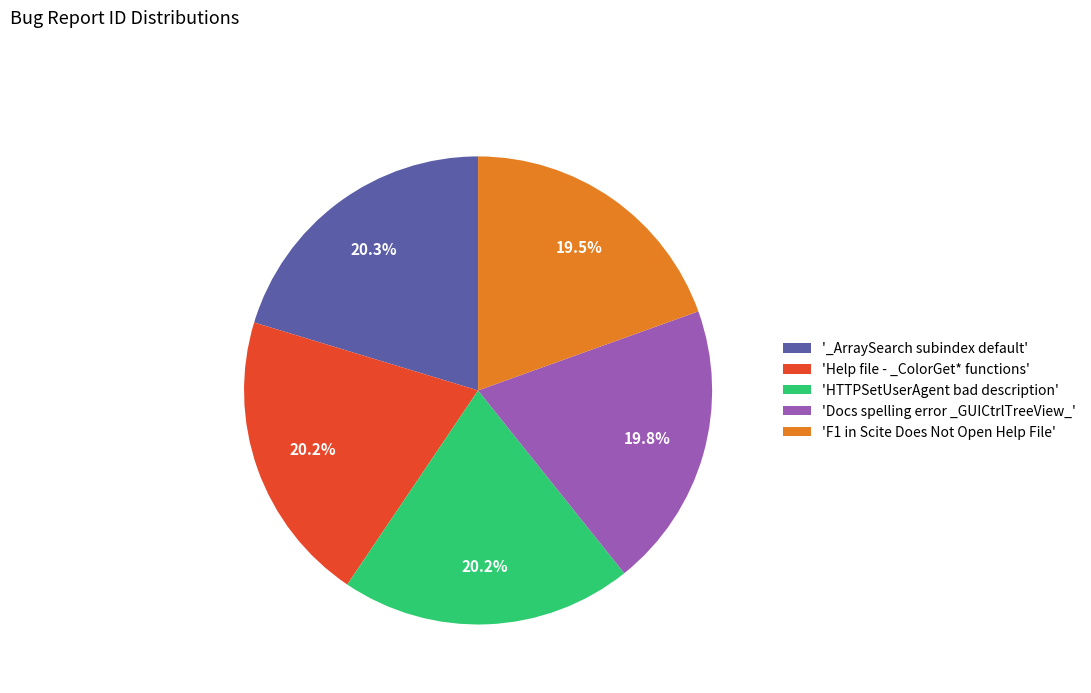

Does any single category account for the majority?

No